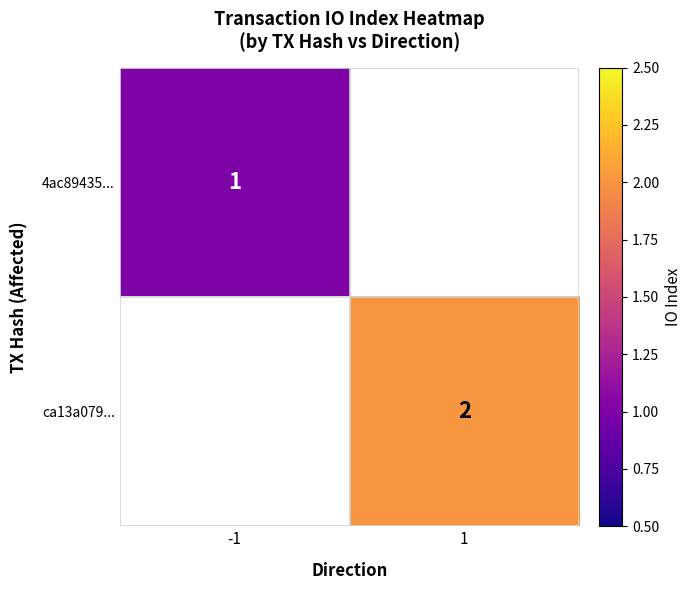

The value of ca13a079... at 1 is 2.8. True or false?

False